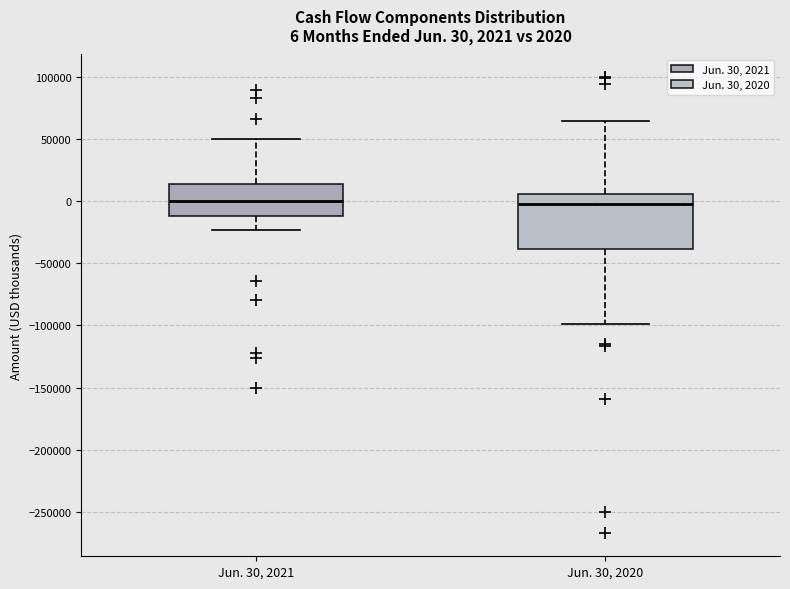

Which box is the tallest, from its lower edge to its upper edge?

Jun. 30, 2020